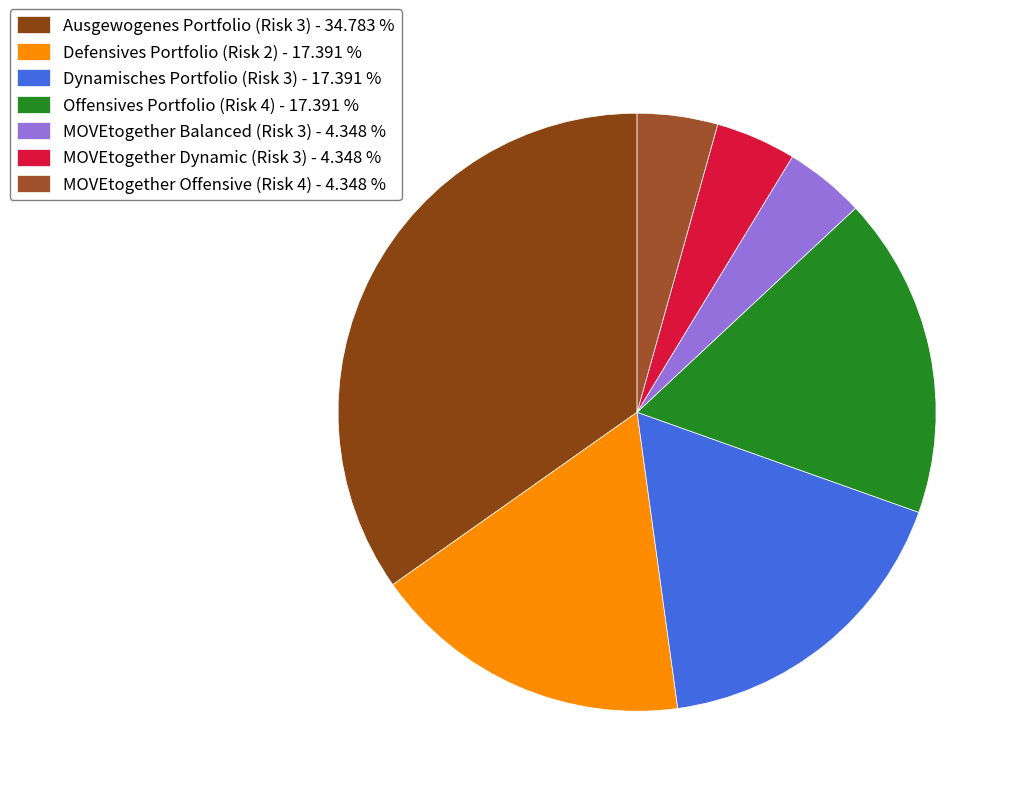

Is Ausgewogenes Portfolio (Risk 3) the majority of the pie?

No